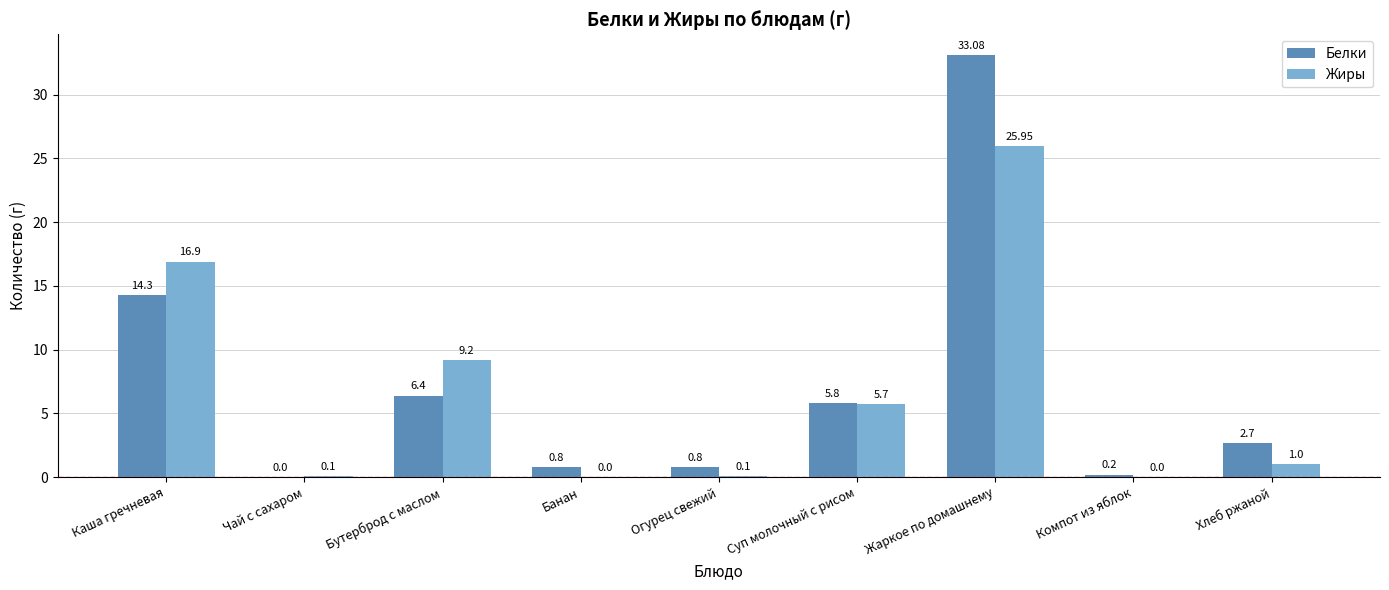

What value does the Жиры series have at Бутерброд с маслом?

9.2